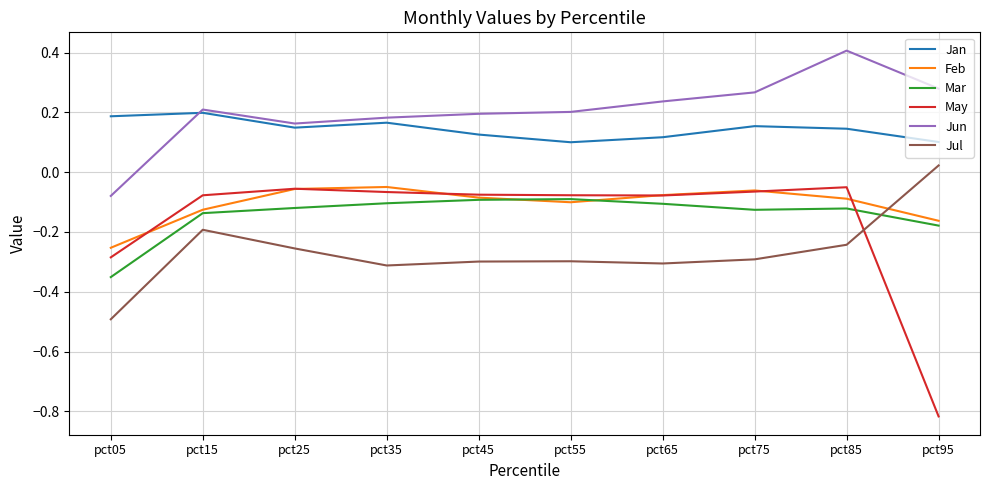

Between which two adjacent categories do Jun and Jan first intersect?

pct05 and pct15